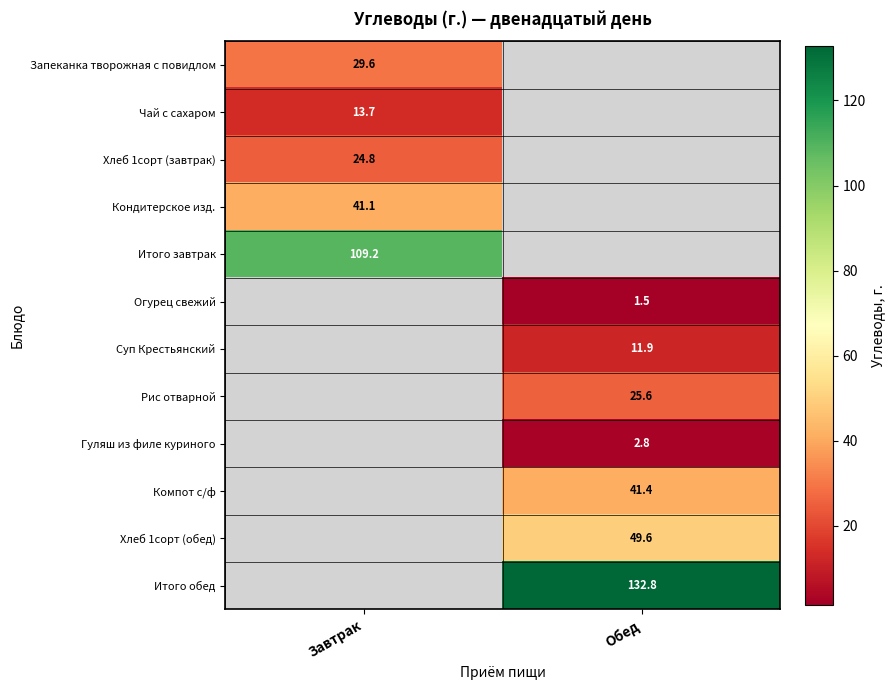

Count the number of data series in this chart.

12